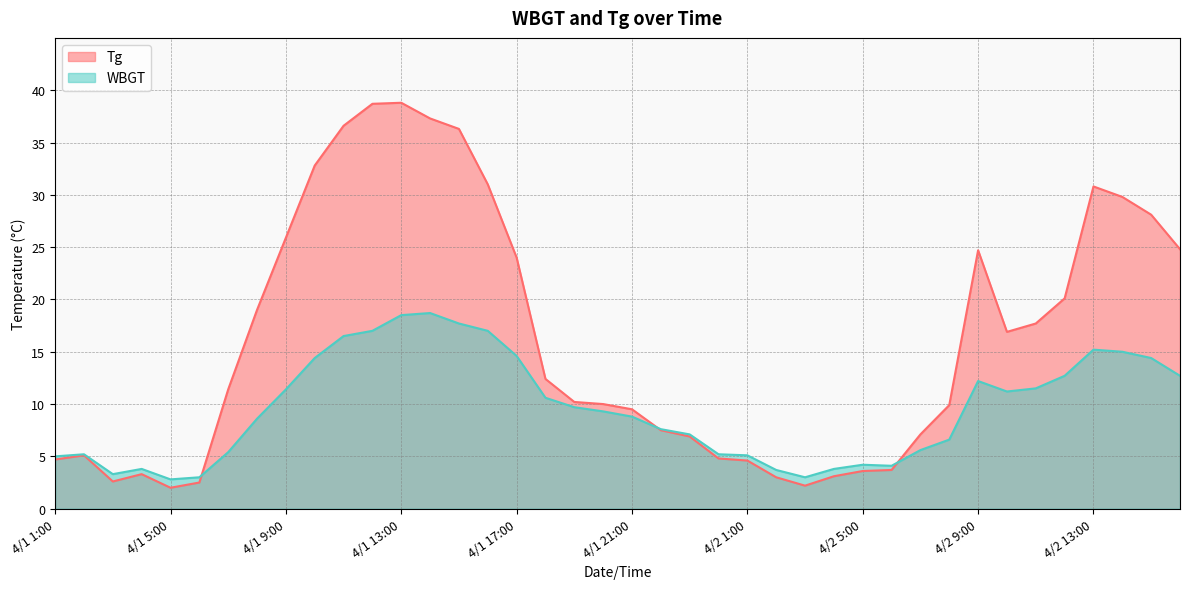

List the series in order of their peak value, lowest first.

WBGT, Tg